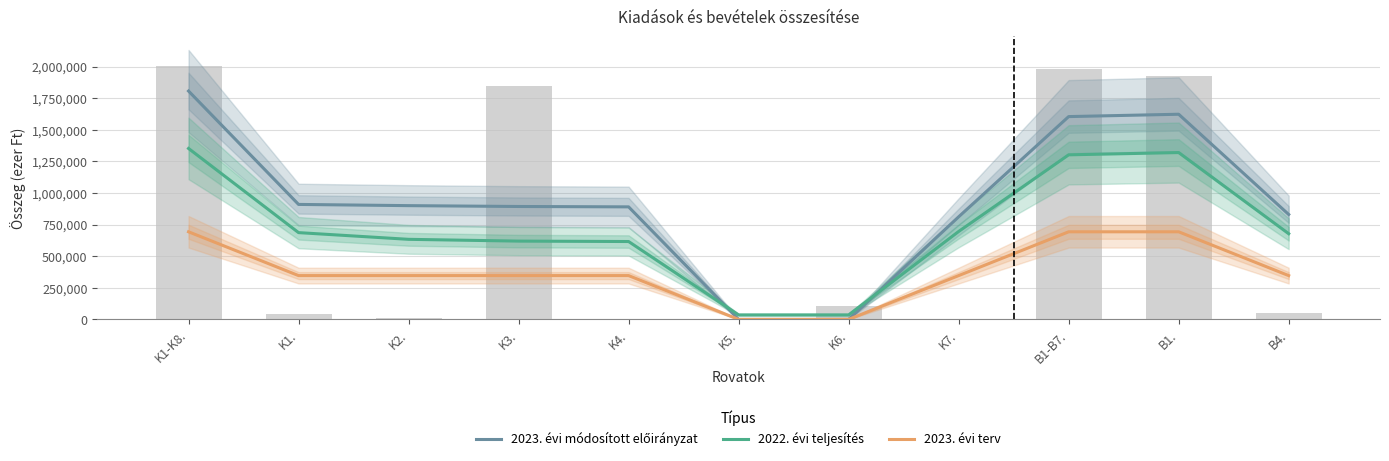

How many positive values does the 2023. évi terv series have?

9